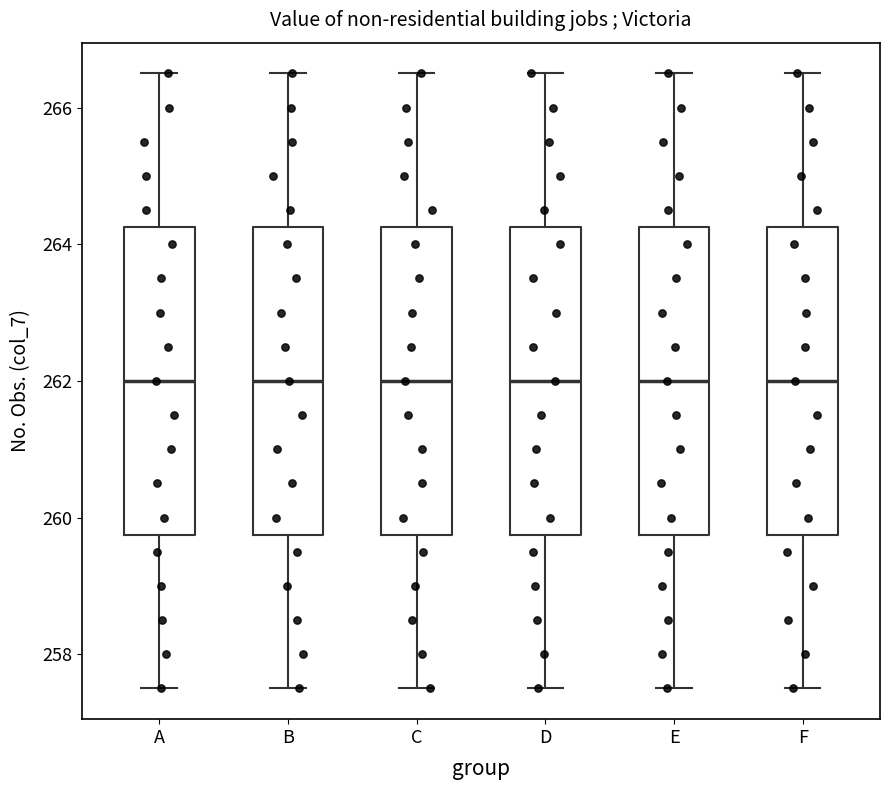

Reading left to right, transcribe this box plot: for each box, give where its median line is, the range the box spans, and where its two whiskers end, as read against the y-axis. The values are not printed on the chart, so give them approximately, as read against the axis.

A: median 262.0, box 259.8 to 264.2, whiskers 257.6 to 266.6
B: median 262.0, box 259.8 to 264.2, whiskers 257.6 to 266.6
C: median 262.0, box 259.8 to 264.2, whiskers 257.6 to 266.6
D: median 262.0, box 259.8 to 264.2, whiskers 257.6 to 266.6
E: median 262.0, box 259.8 to 264.2, whiskers 257.6 to 266.6
F: median 262.0, box 259.8 to 264.2, whiskers 257.6 to 266.6